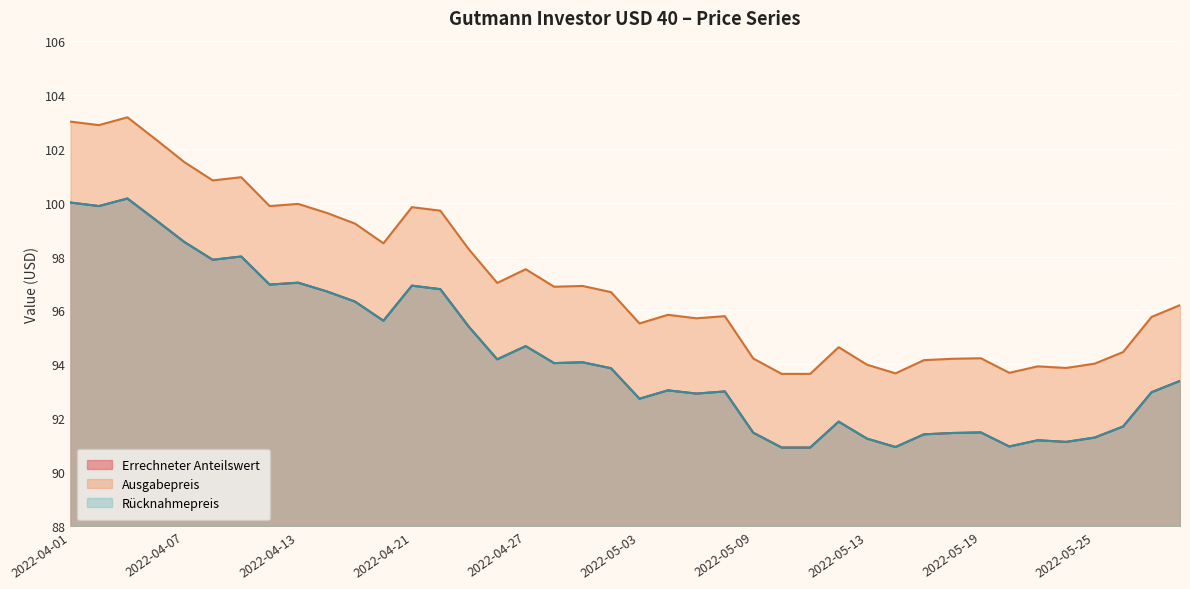

Reading left to right, transcribe all the data shown in this chart.

Errechneter Anteilswert: 2022-04-01=100.0	2022-04-04=99.9	2022-04-05=100.2	2022-04-06=99.3	2022-04-07=98.5	2022-04-08=97.9	2022-04-11=98.0	2022-04-12=97.0	2022-04-13=97.0	2022-04-14=96.7	2022-04-19=96.3	2022-04-20=95.6	2022-04-21=96.9	2022-04-22=96.8	2022-04-25=95.4	2022-04-26=94.2	2022-04-27=94.7	2022-04-28=94.0	2022-04-29=94.1	2022-05-02=93.9	2022-05-03=92.7	2022-05-04=93.0	2022-05-05=92.9	2022-05-06=93.0	2022-05-09=91.5	2022-05-10=90.9	2022-05-11=90.9	2022-05-12=91.9	2022-05-13=91.2	2022-05-16=90.9	2022-05-17=91.4	2022-05-18=91.5	2022-05-19=91.5	2022-05-20=91.0	2022-05-23=91.2	2022-05-24=91.1	2022-05-25=91.3	2022-05-27=91.7	2022-05-30=93.0	2022-05-31=93.4
Ausgabepreis: 2022-04-01=103.0	2022-04-04=102.9	2022-04-05=103.2	2022-04-06=102.3	2022-04-07=101.5	2022-04-08=100.8	2022-04-11=100.9	2022-04-12=99.9	2022-04-13=100.0	2022-04-14=99.6	2022-04-19=99.2	2022-04-20=98.5	2022-04-21=99.8	2022-04-22=99.7	2022-04-25=98.3	2022-04-26=97.0	2022-04-27=97.5	2022-04-28=96.9	2022-04-29=96.9	2022-05-02=96.7	2022-05-03=95.5	2022-05-04=95.8	2022-05-05=95.7	2022-05-06=95.8	2022-05-09=94.2	2022-05-10=93.7	2022-05-11=93.7	2022-05-12=94.6	2022-05-13=94.0	2022-05-16=93.7	2022-05-17=94.2	2022-05-18=94.2	2022-05-19=94.2	2022-05-20=93.7	2022-05-23=93.9	2022-05-24=93.9	2022-05-25=94.0	2022-05-27=94.5	2022-05-30=95.8	2022-05-31=96.2
Rücknahmepreis: 2022-04-01=100.0	2022-04-04=99.9	2022-04-05=100.2	2022-04-06=99.3	2022-04-07=98.5	2022-04-08=97.9	2022-04-11=98.0	2022-04-12=97.0	2022-04-13=97.0	2022-04-14=96.7	2022-04-19=96.3	2022-04-20=95.6	2022-04-21=96.9	2022-04-22=96.8	2022-04-25=95.4	2022-04-26=94.2	2022-04-27=94.7	2022-04-28=94.0	2022-04-29=94.1	2022-05-02=93.9	2022-05-03=92.7	2022-05-04=93.0	2022-05-05=92.9	2022-05-06=93.0	2022-05-09=91.5	2022-05-10=90.9	2022-05-11=90.9	2022-05-12=91.9	2022-05-13=91.2	2022-05-16=90.9	2022-05-17=91.4	2022-05-18=91.5	2022-05-19=91.5	2022-05-20=91.0	2022-05-23=91.2	2022-05-24=91.1	2022-05-25=91.3	2022-05-27=91.7	2022-05-30=93.0	2022-05-31=93.4